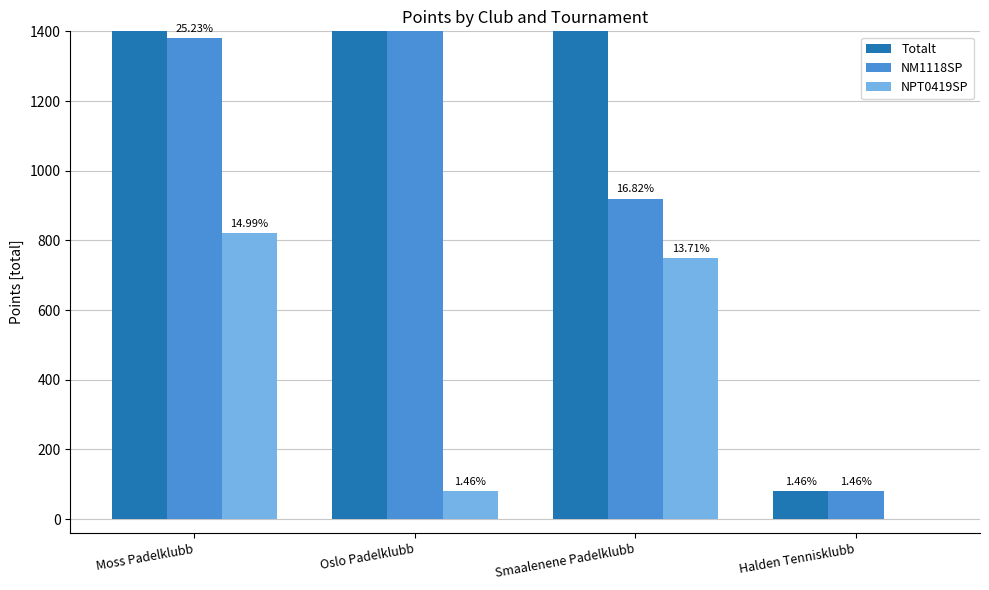

What is the sum of the NM1118SP values at Smaalenene Padelklubb and Moss Padelklubb?

2300